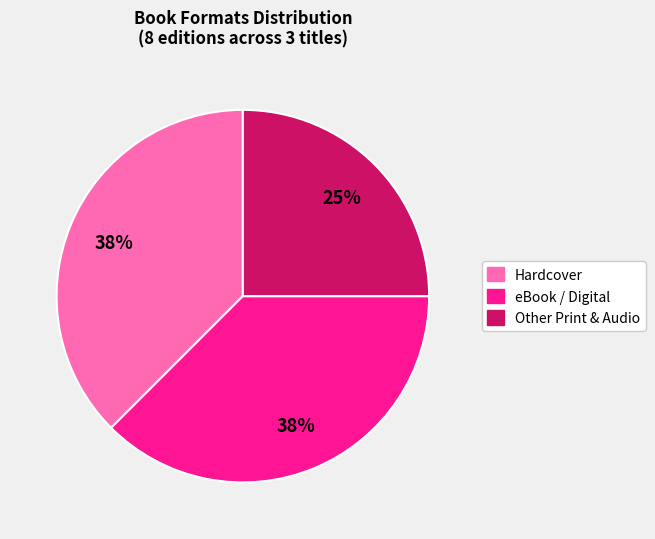

To the nearest percent, what is the average slice percentage?

33%